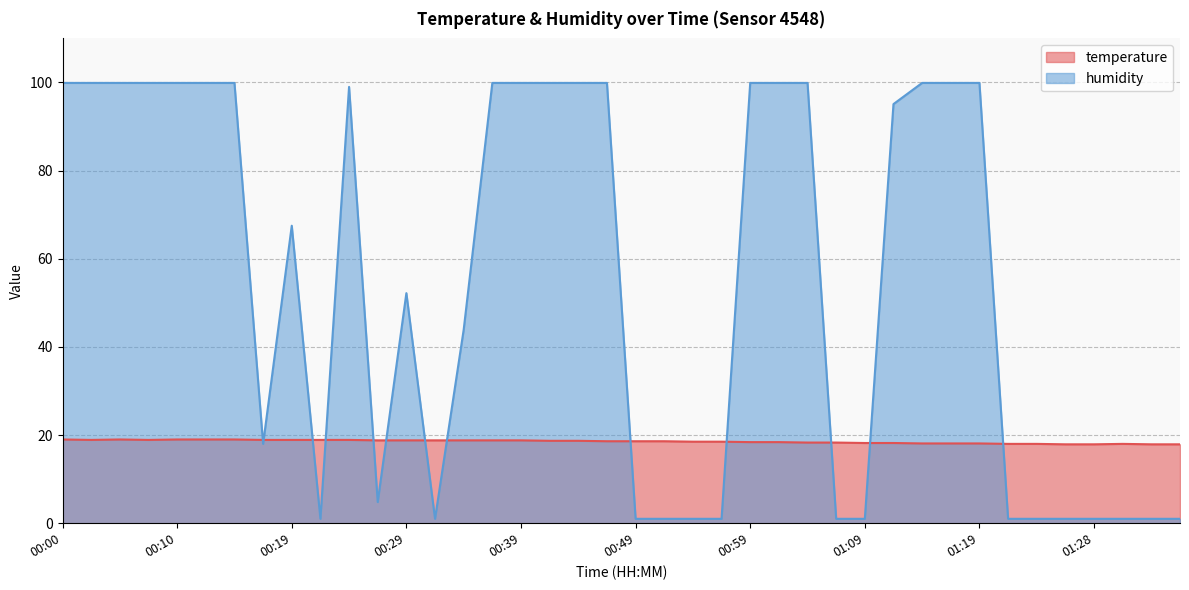

After their last crossing, which series has the higher values: humidity or temperature?

temperature